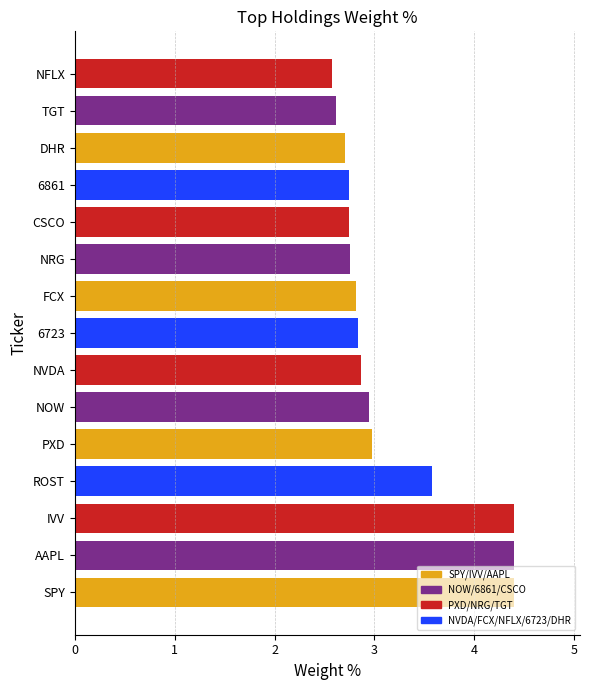

What is the change in value from SPY to DHR?

-1.7